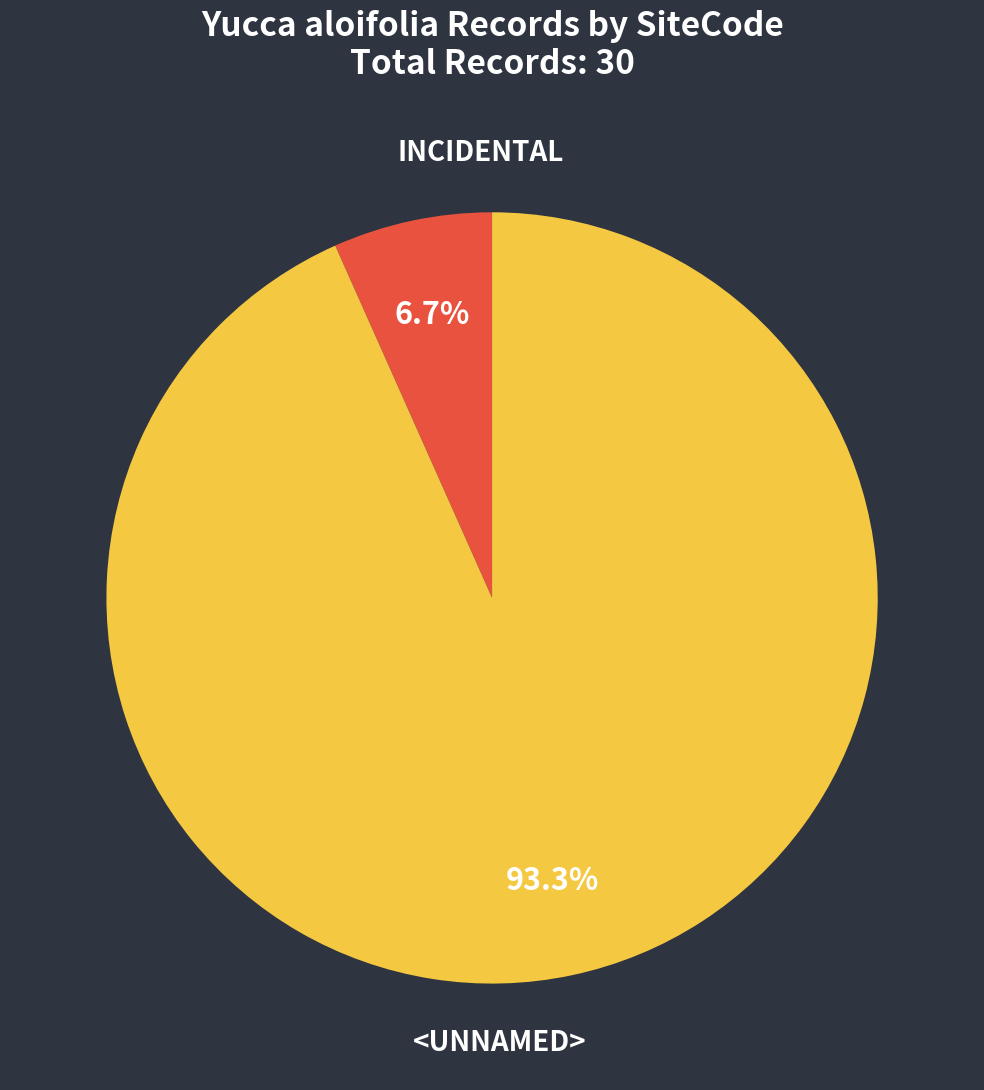

Is there a majority slice in this chart?

Yes